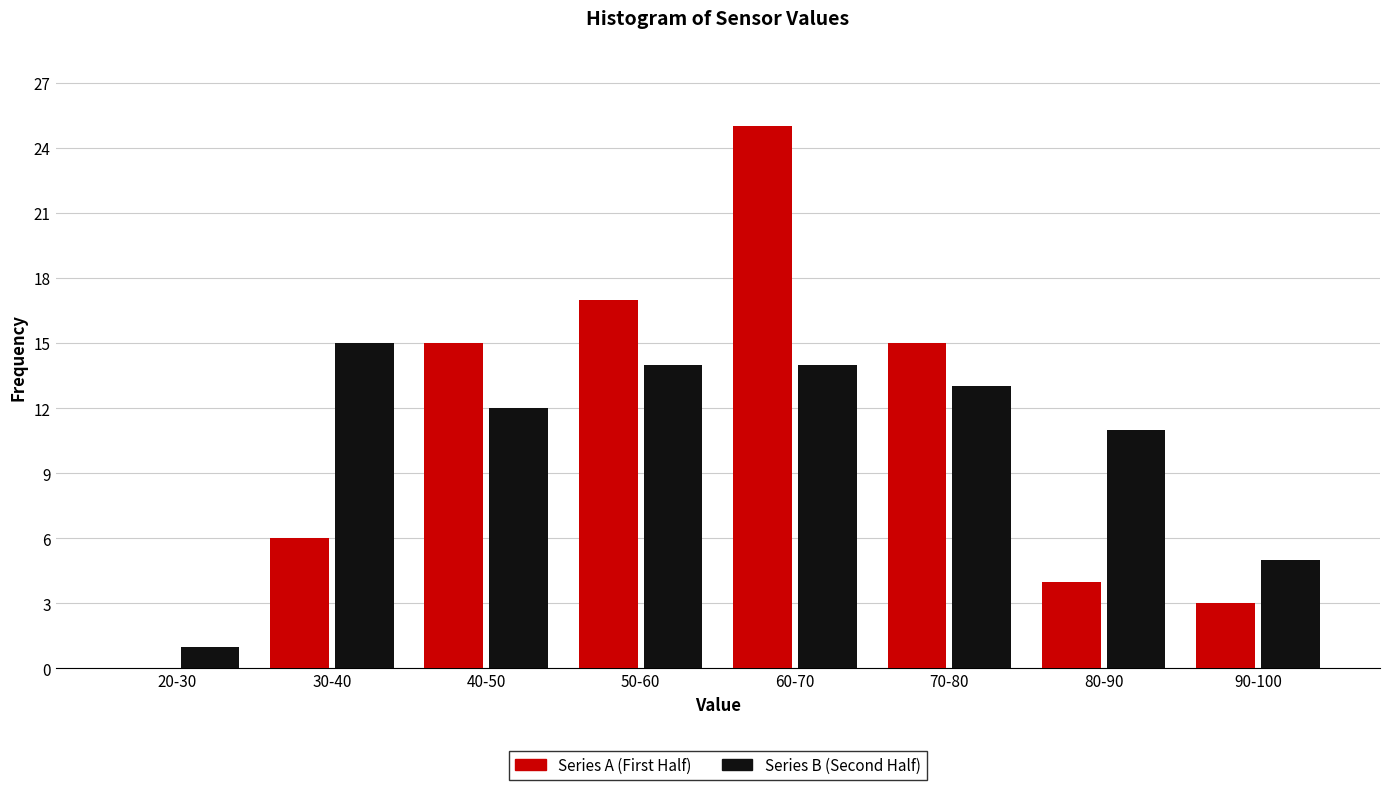

Reading left to right, extract all data points from this chart.

Series A (First Half): 20-30=0	30-40=6	40-50=15	50-60=17	60-70=25	70-80=15	80-90=4	90-100=3
Series B (Second Half): 20-30=1	30-40=15	40-50=12	50-60=14	60-70=14	70-80=13	80-90=11	90-100=5